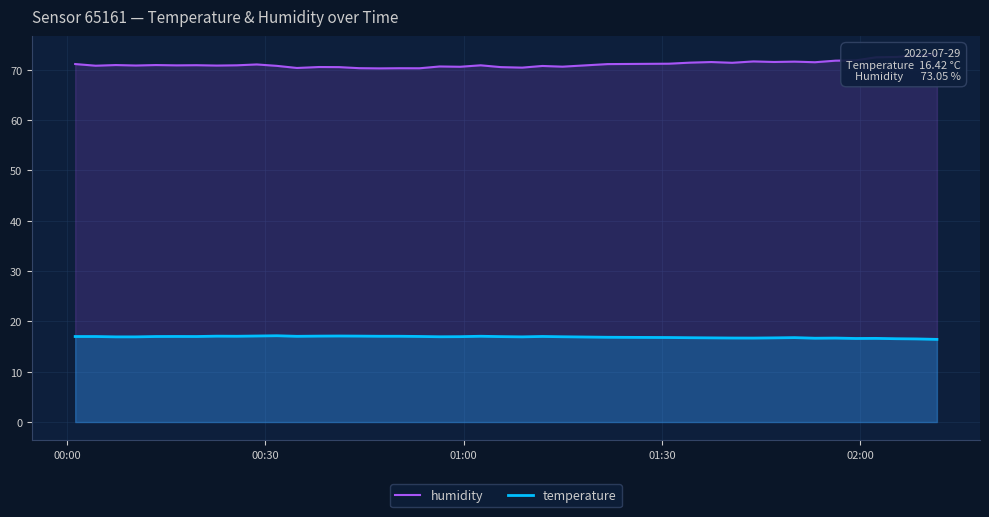

Count the number of categories in the chart.

40